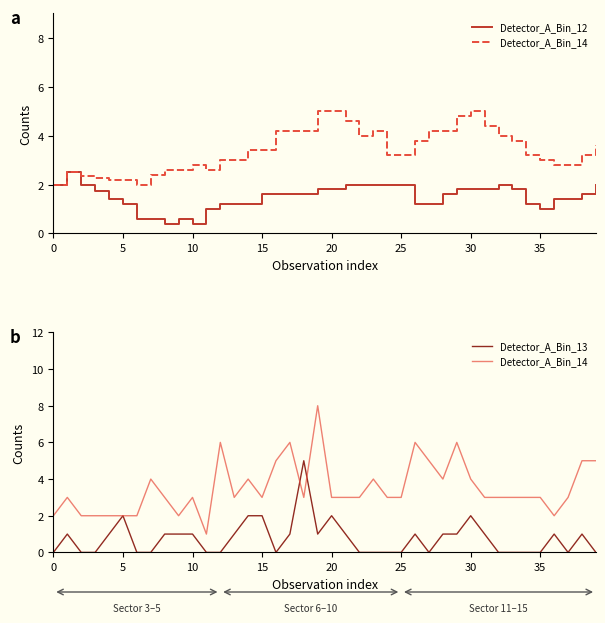

What is the sum of the Detector_A_Bin_12 values at 28 and 18?

3.2